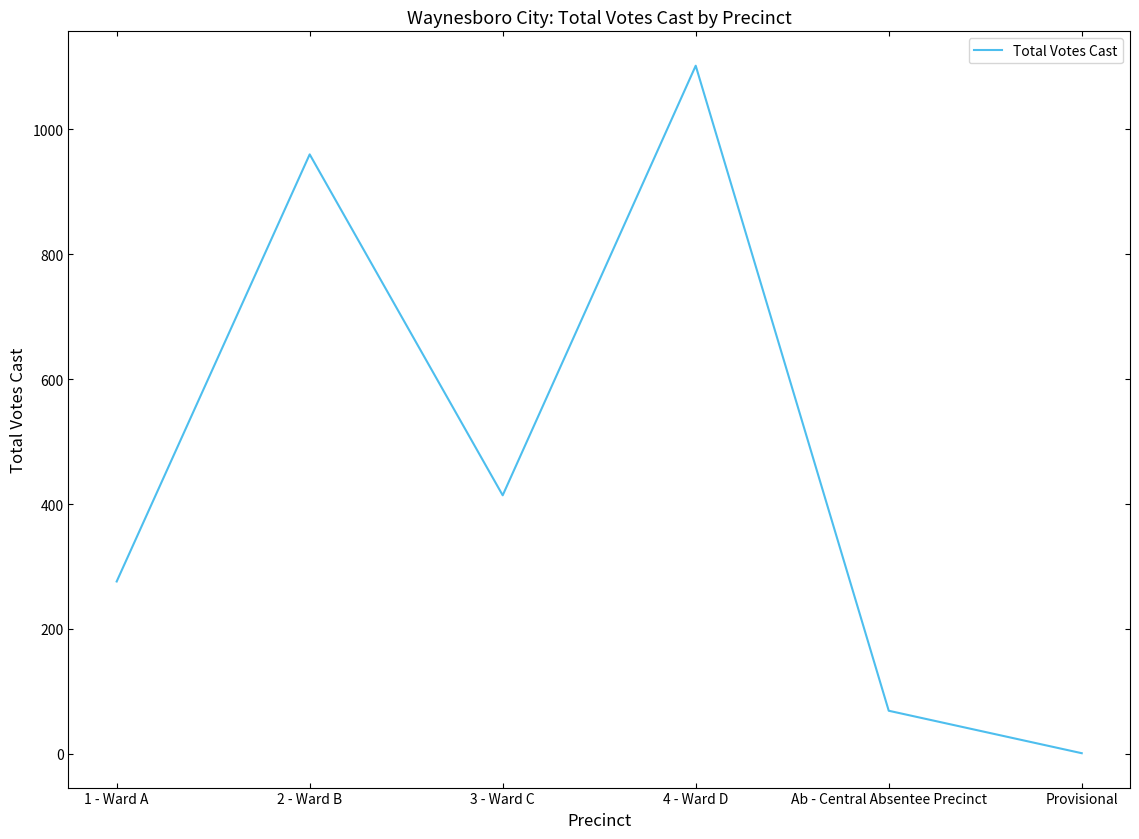

Count the number of data series in this chart.

1